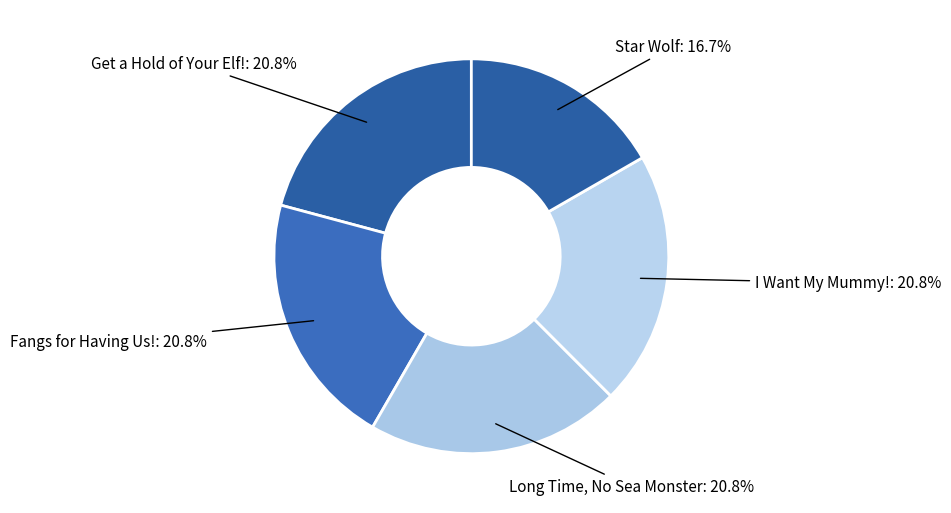

To the nearest percent, what is the combined percentage of I Want My Mummy! and Fangs for Having Us!?

42%